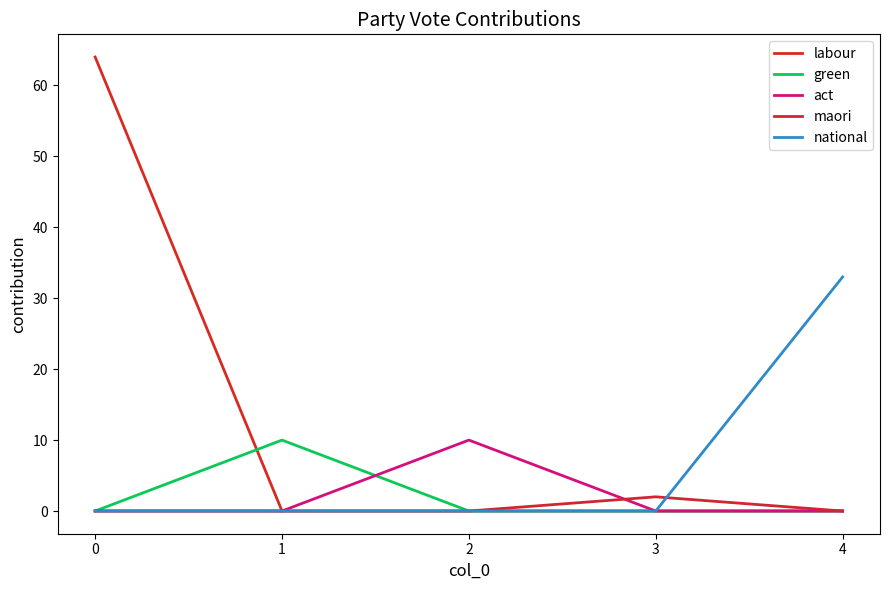

What is the maximum value shown in the chart?

64